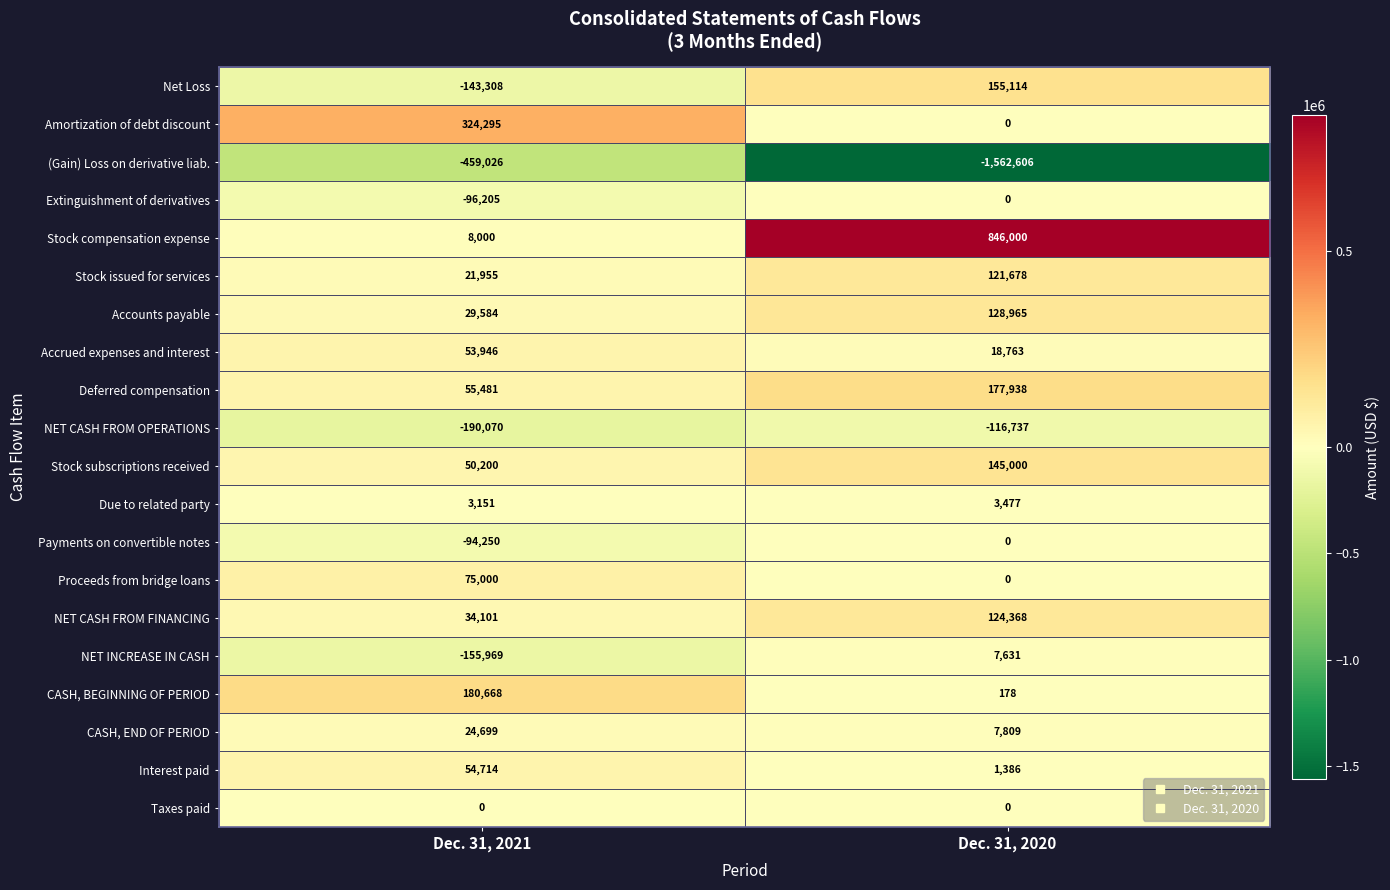

Is it true that NET CASH FROM OPERATIONS equals -190070 at Dec. 31, 2021?

True